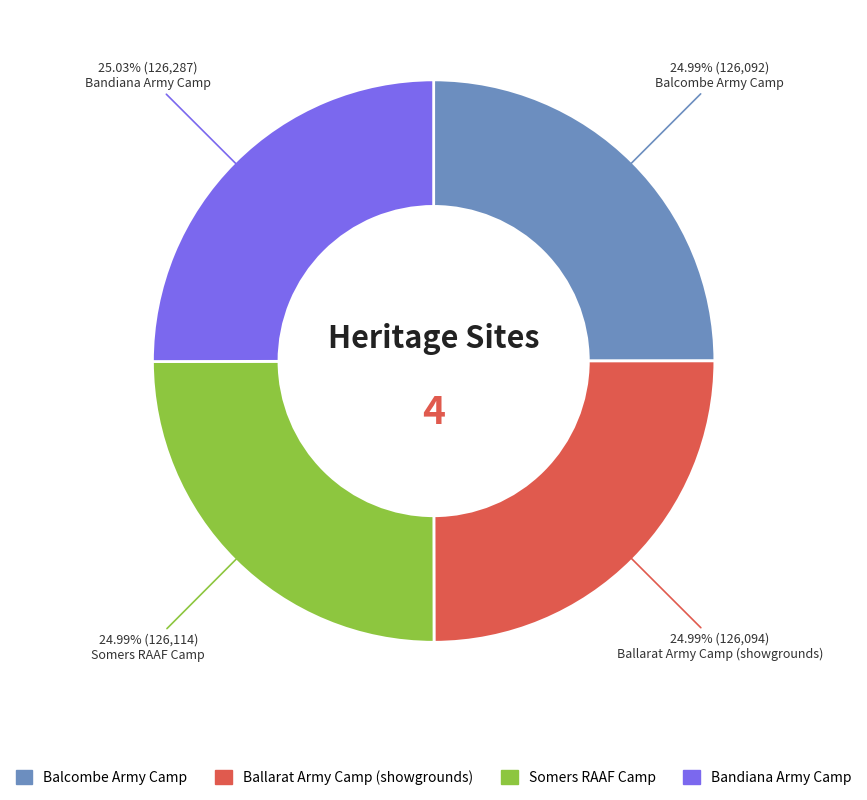

Does Bandiana Army Camp represent more than half of the total?

No